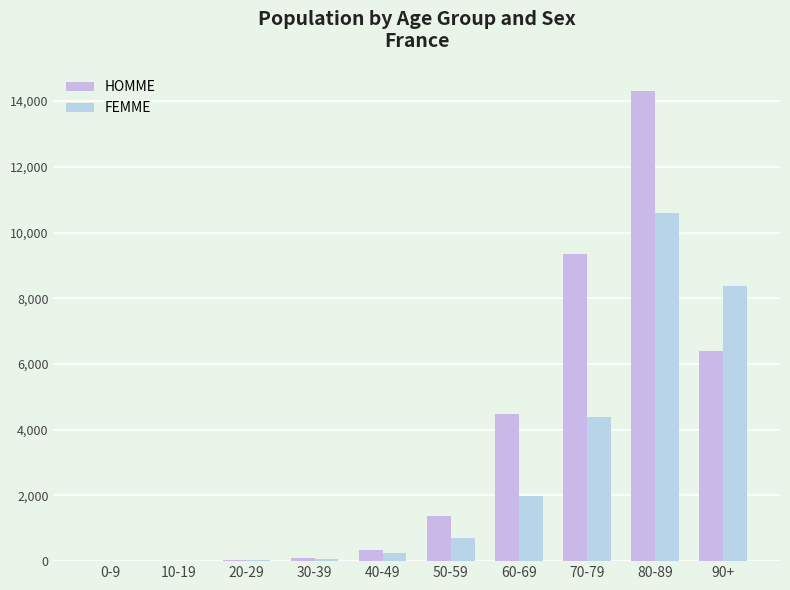

List the series in order of their peak value, lowest first.

FEMME, HOMME